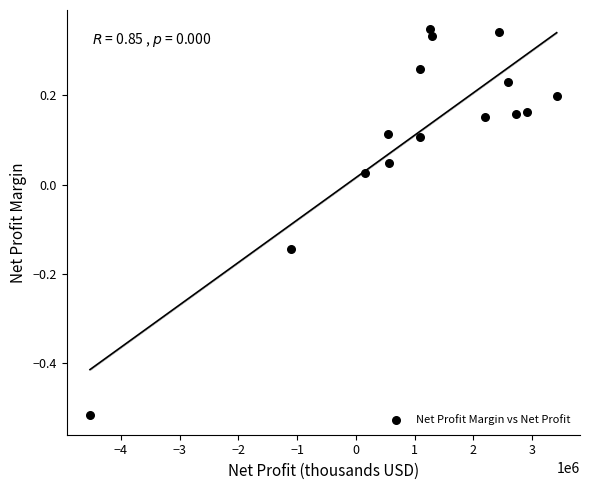

What is the range of Y values (max minus min)?

0.9